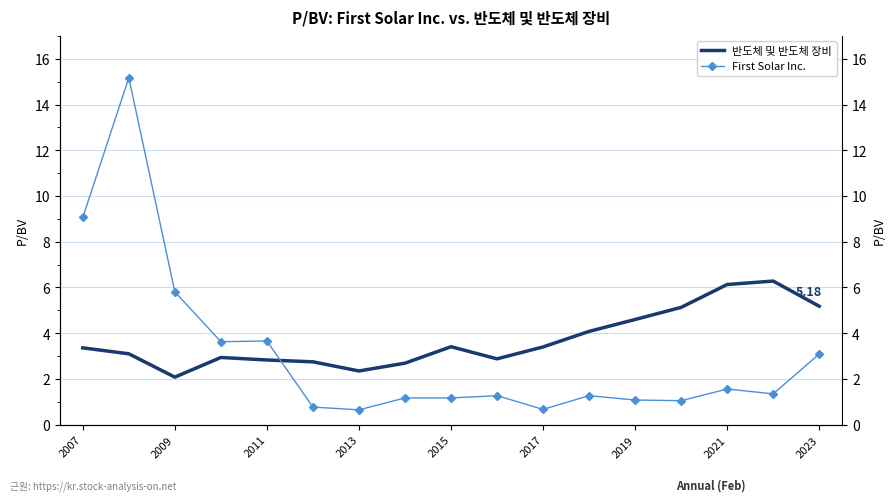

How many lines are shown in the chart?

2